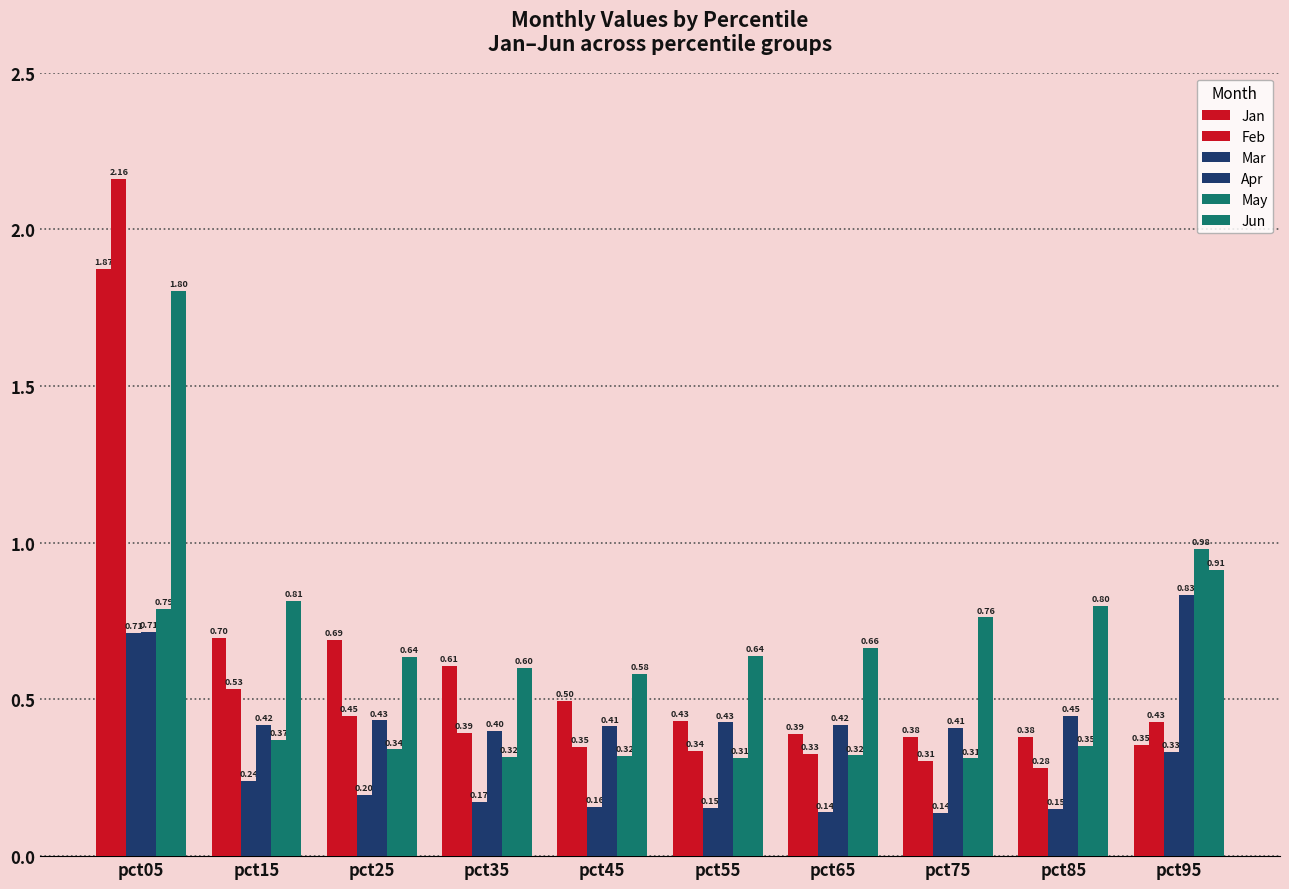

How many distinct data groups are displayed?

6